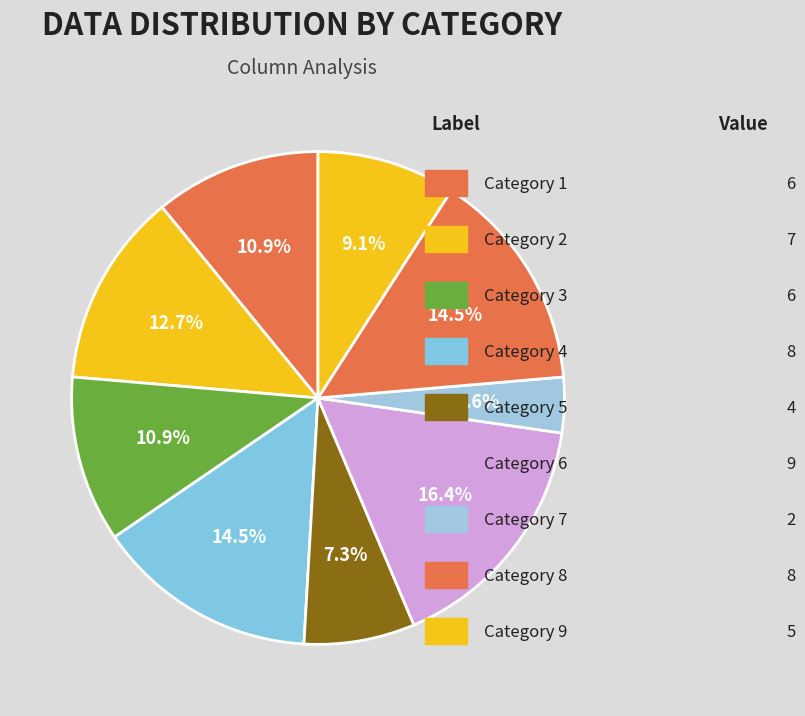

How many slices are in this pie chart?

9